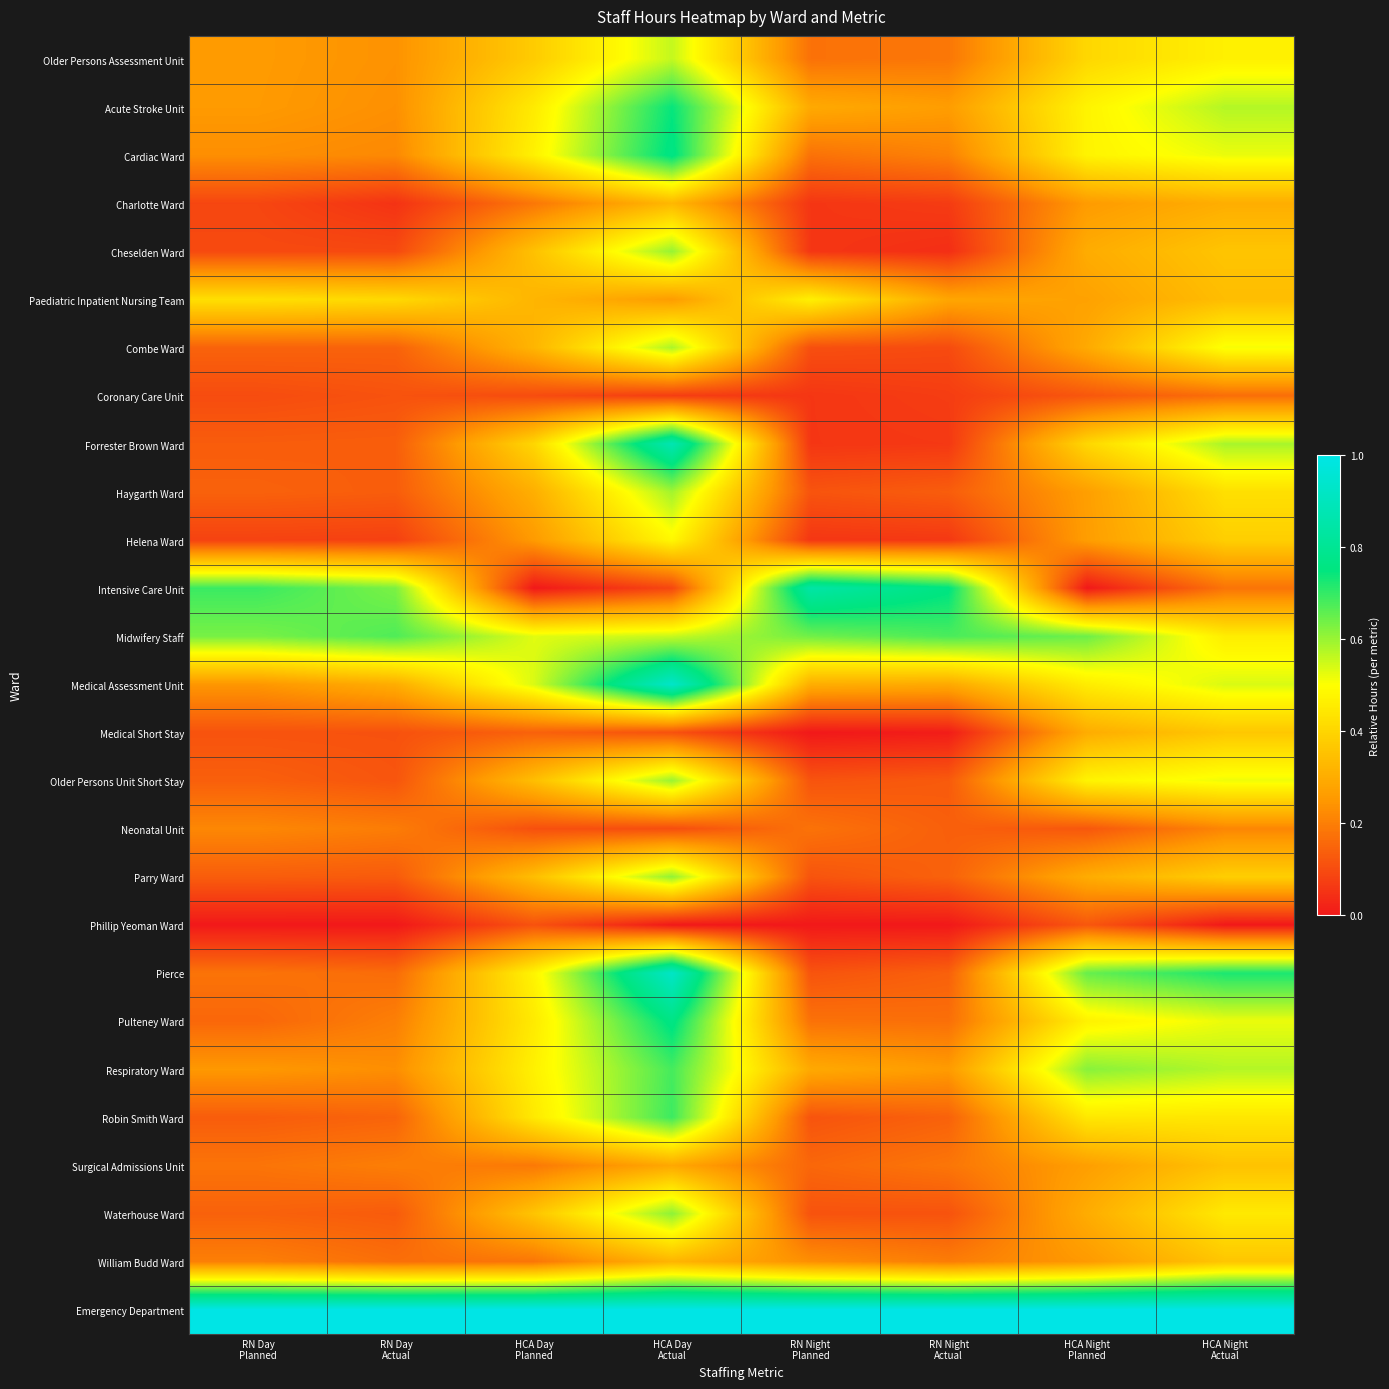

Which category has the highest value across all series?

RN Day
Planned